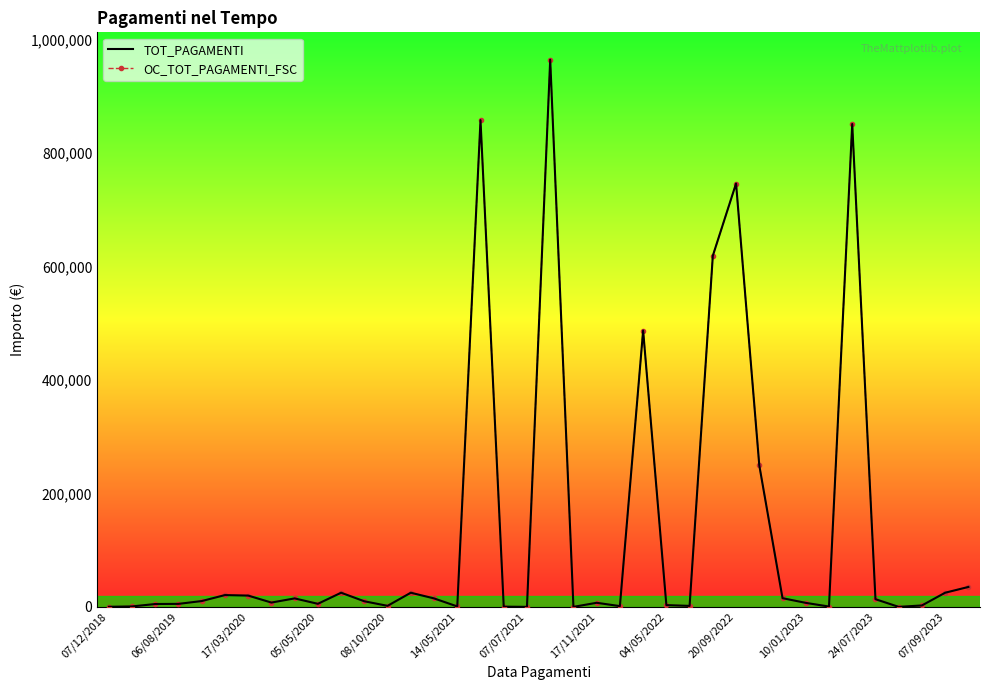

True or false: OC_TOT_PAGAMENTI_FSC and TOT_PAGAMENTI intersect in this chart.

False